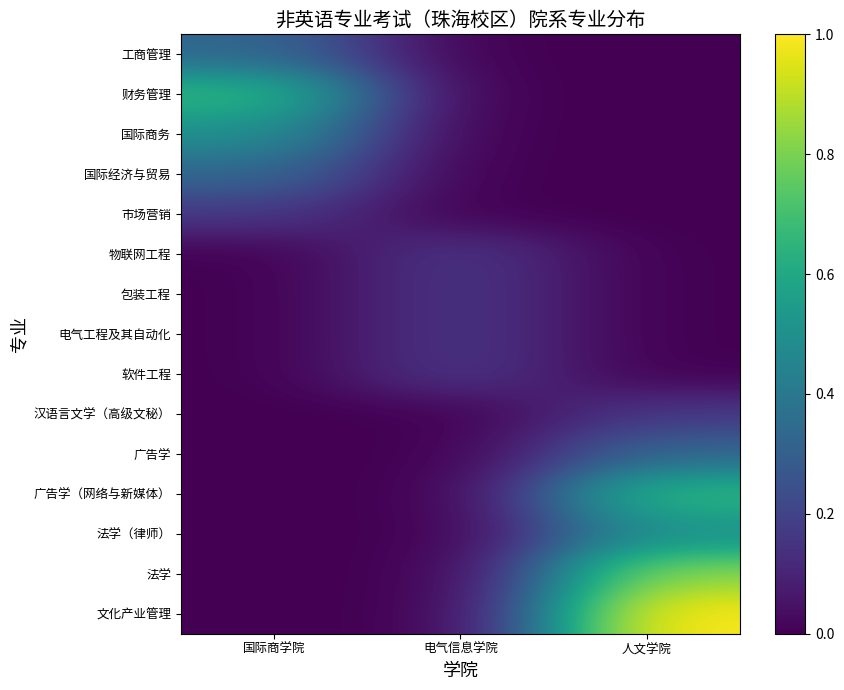

Which series changed the most between 国际商学院 and 人文学院?

文化产业管理